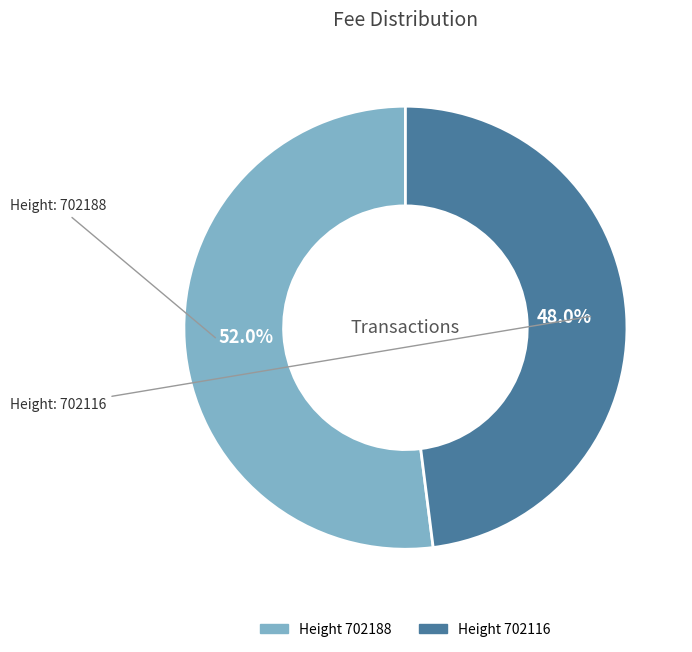

Is there any slice that represents more than half of the pie?

Yes